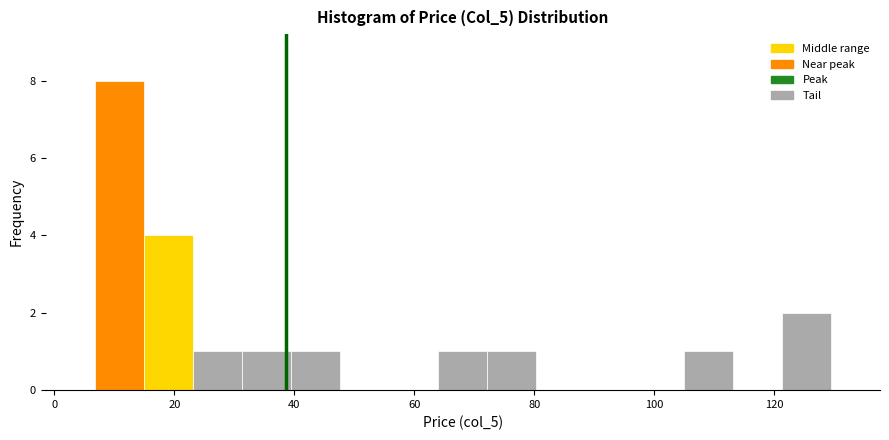

Reading left to right, transcribe this chart: for each bar, give the range it covers on the x-axis and its height. Neither the bar edges nor the heights are printed on the chart, so give them approximately, as read against the axes.

6 to 14: 8
14 to 24: 4
24 to 32: 1
32 to 40: 1
40 to 48: 1
48 to 56: 0
56 to 64: 0
64 to 72: 1
72 to 80: 1
80 to 88: 0
88 to 96: 0
96 to 104: 0
104 to 114: 1
114 to 122: 0
122 to 130: 2